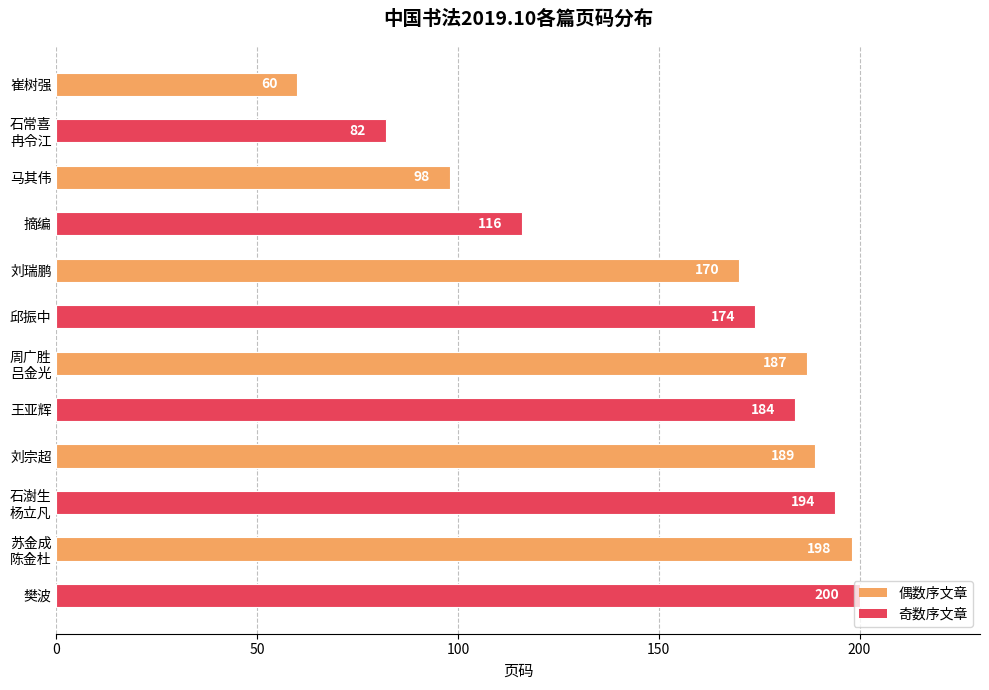

The value at 崔树强 is 16. True or false?

False